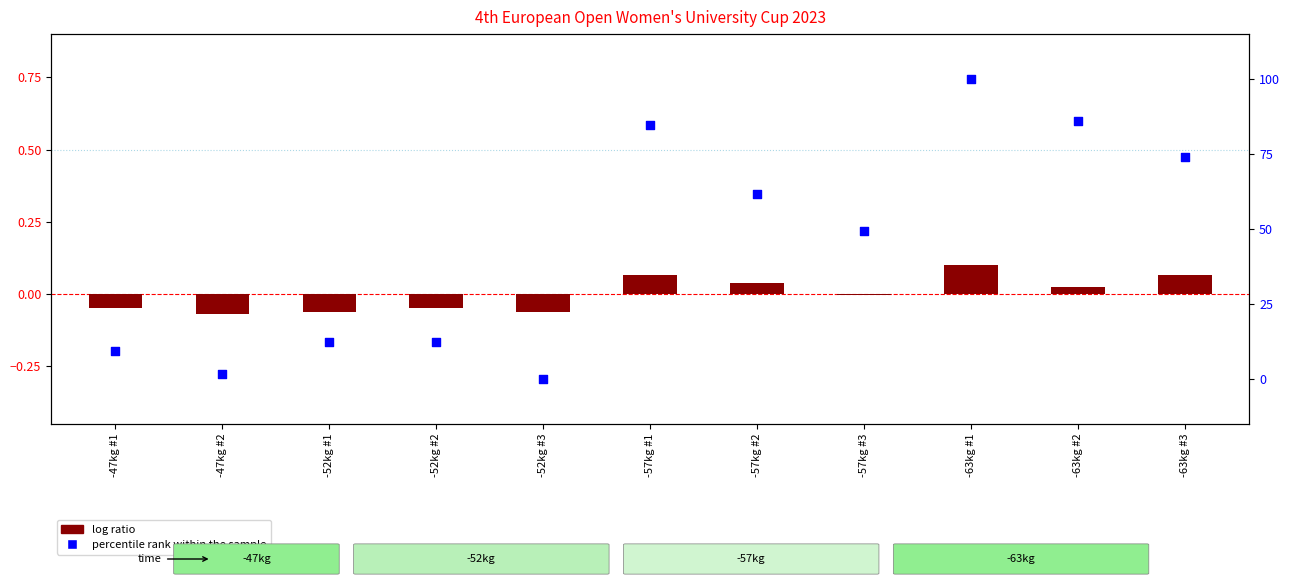

Is the value of log ratio (SQ normalized) at -47kg #2 greater than the value of percentile rank within the sample at -57kg #1?

No